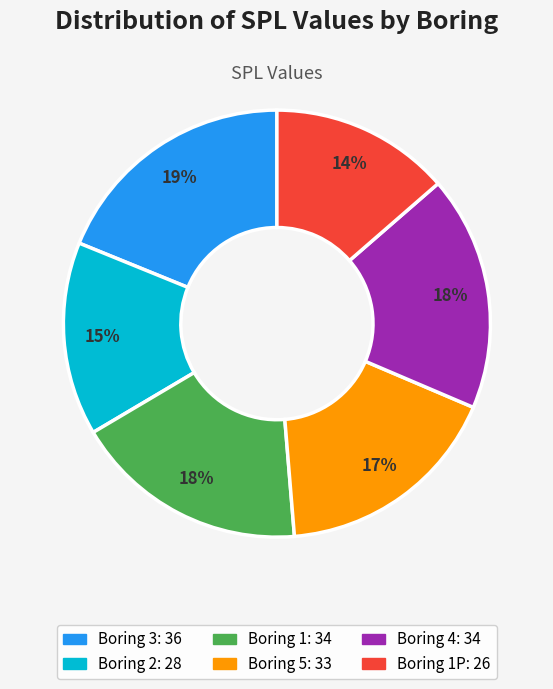

To the nearest percent, what is the difference between the largest and smallest slice percentages?

5%